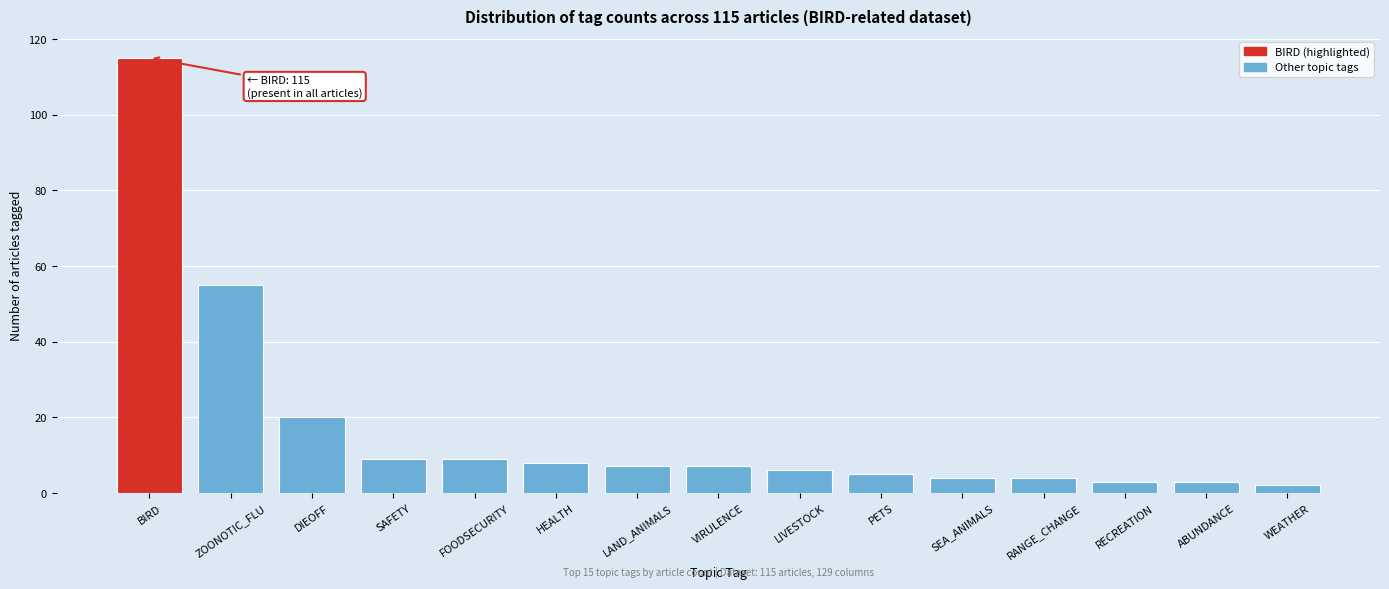

Reading left to right, what are all the values shown in this chart?

115	55	20	9	9	8	7	7	6	5	4	4	3	3	2